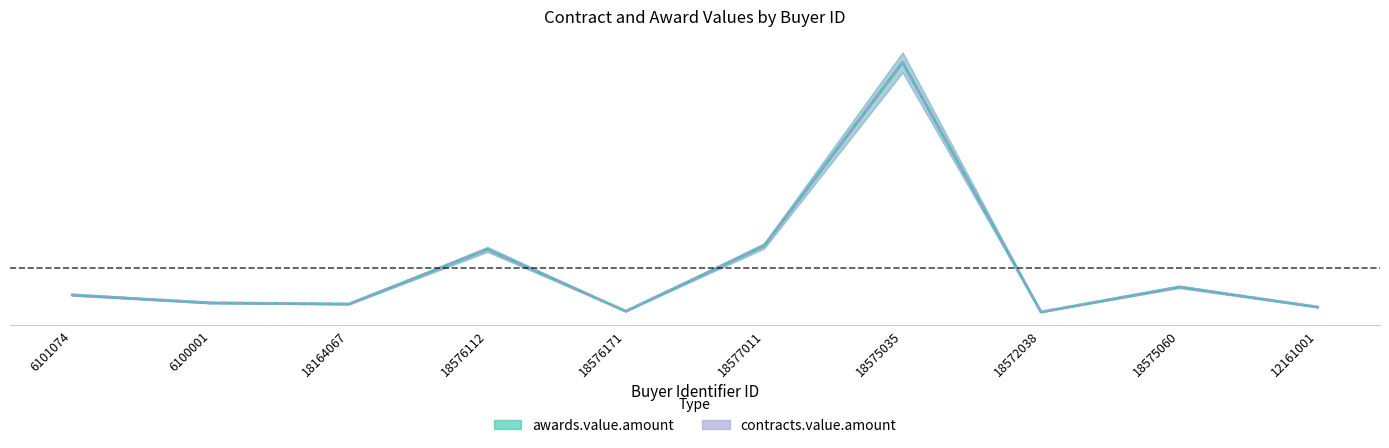

The value of contracts.value.amount at 12161001 is 0.0. True or false?

True